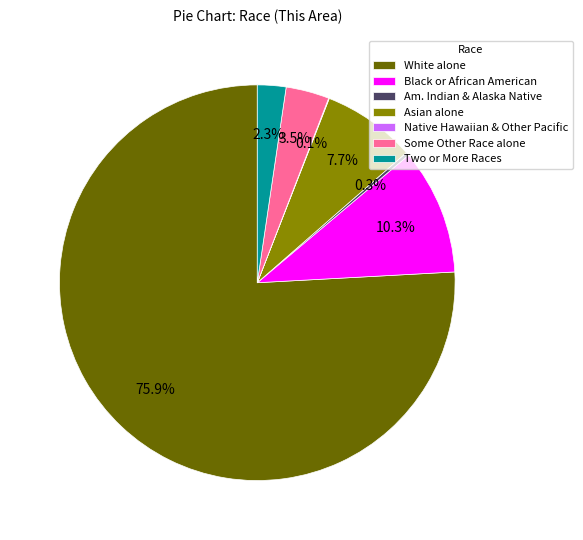

Approximately how many times larger is the value at Asian alone compared to Black or African American?

0.7